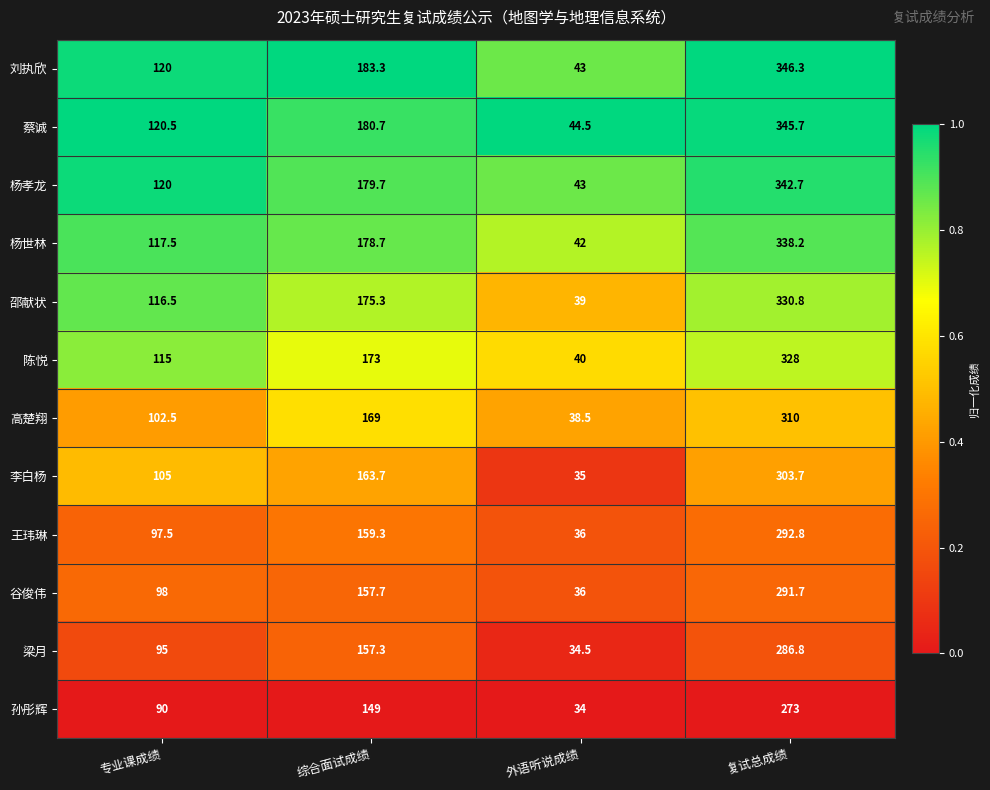

At which label does 谷俊伟 first exceed 157?

综合面试成绩